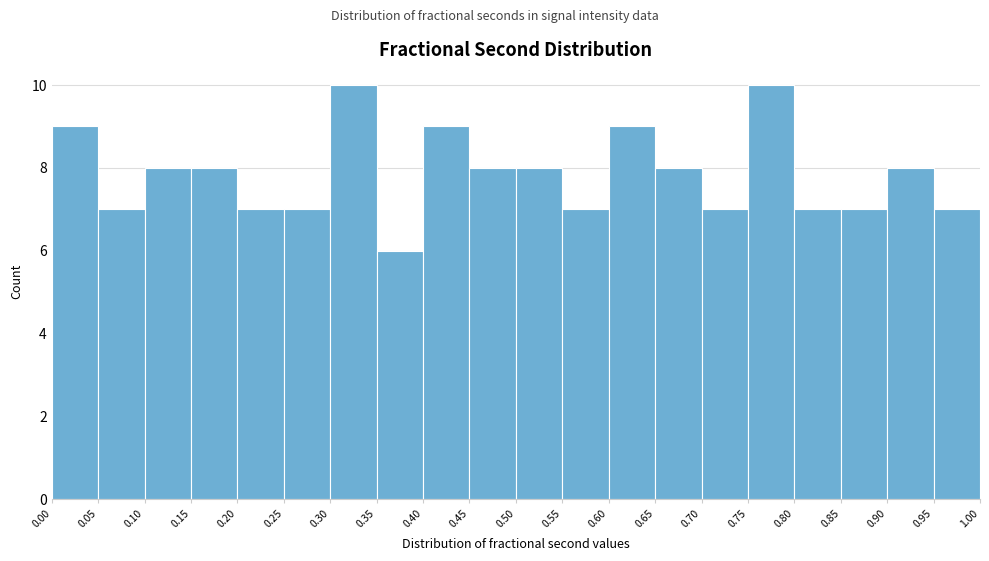

How tall is the bar that spans 0.20 to 0.25 on the x-axis? The values are not printed on the chart, so give them approximately, as read against the axis.

7